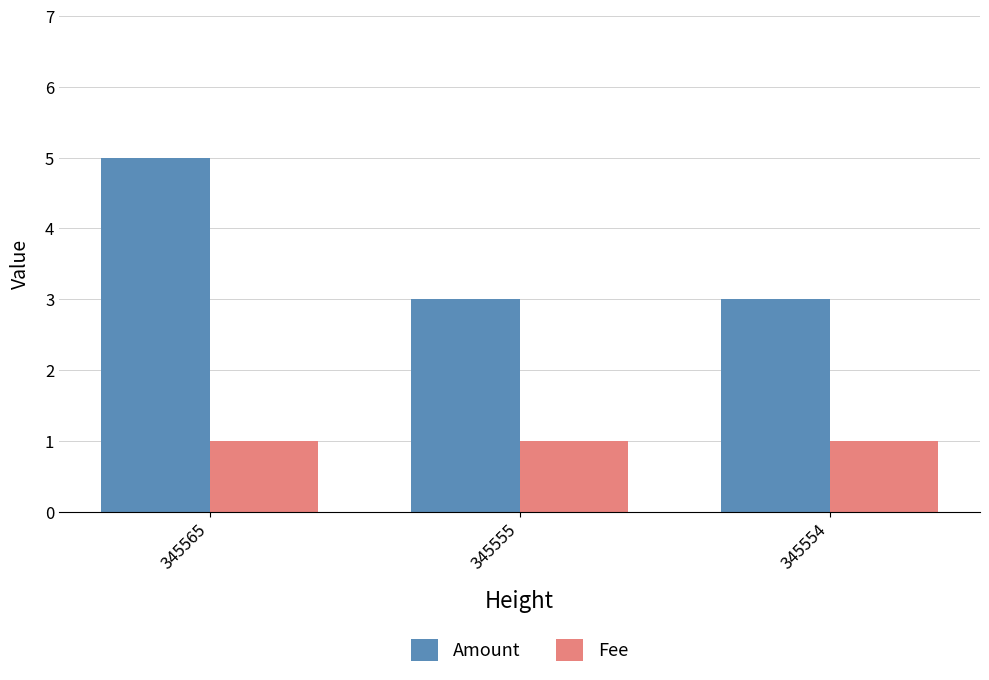

Reading left to right, transcribe all the data shown in this chart.

Amount: 345565=5	345555=3	345554=3
Fee: 345565=1	345555=1	345554=1